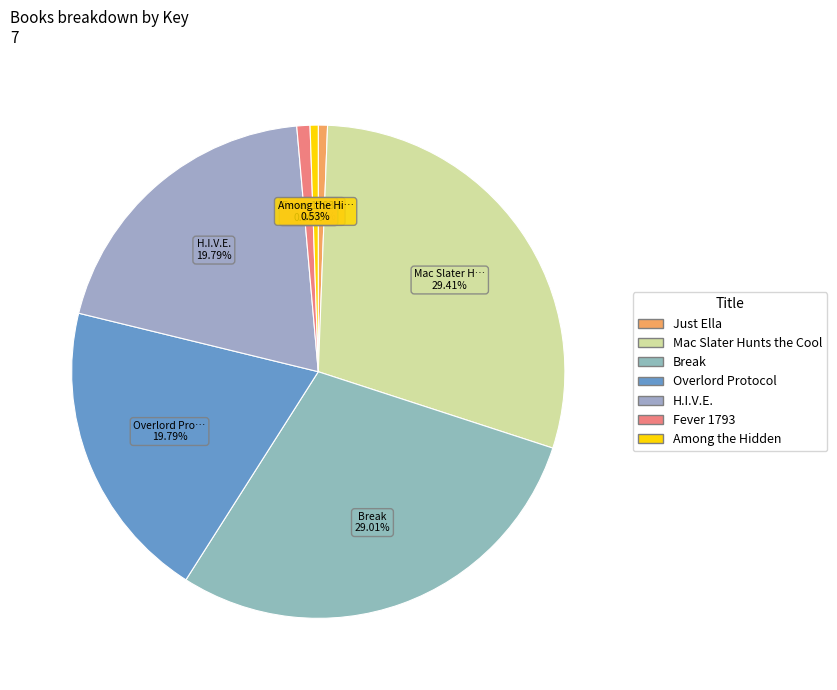

Which category has the smallest portion of the pie?

Among the Hidden